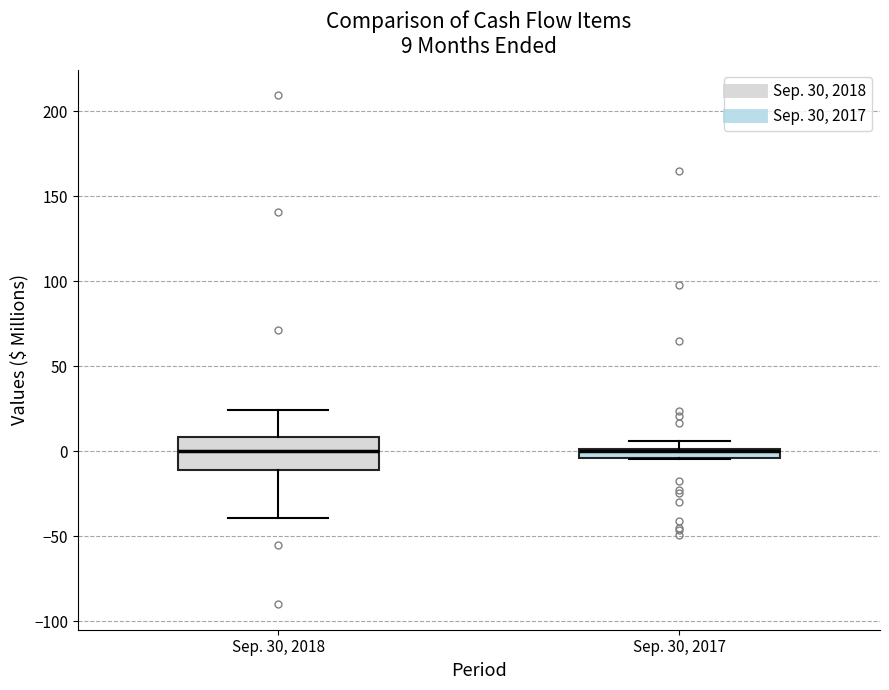

Comparing the boxes themselves (not the whiskers), which one is the tallest?

Sep. 30, 2018